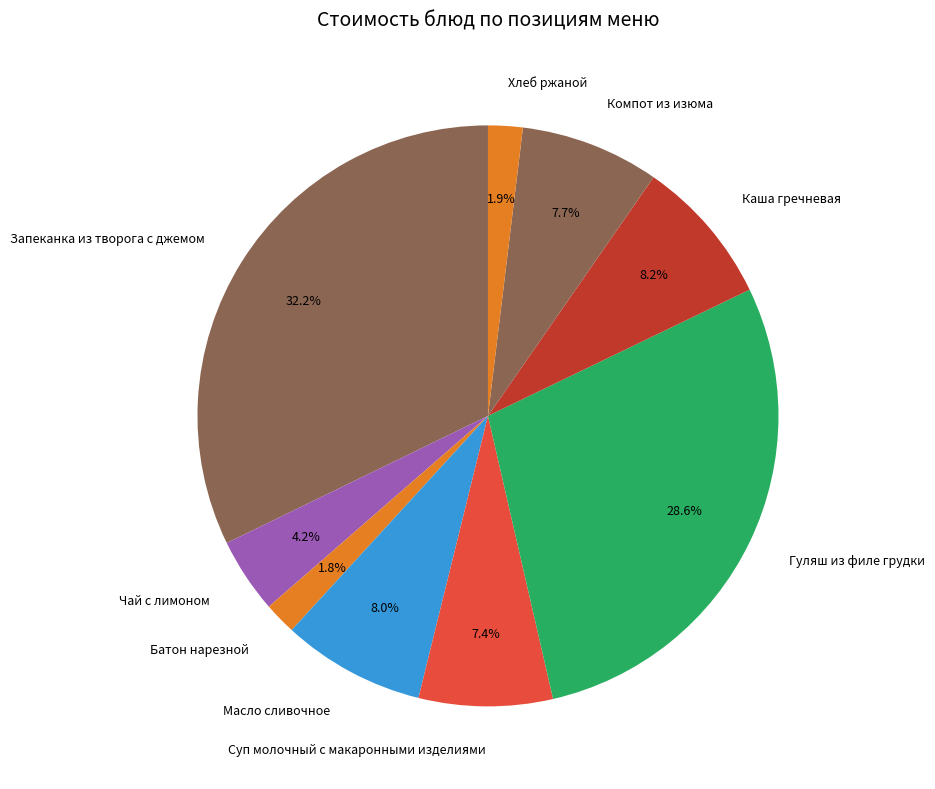

Count the number of slices in the pie.

9